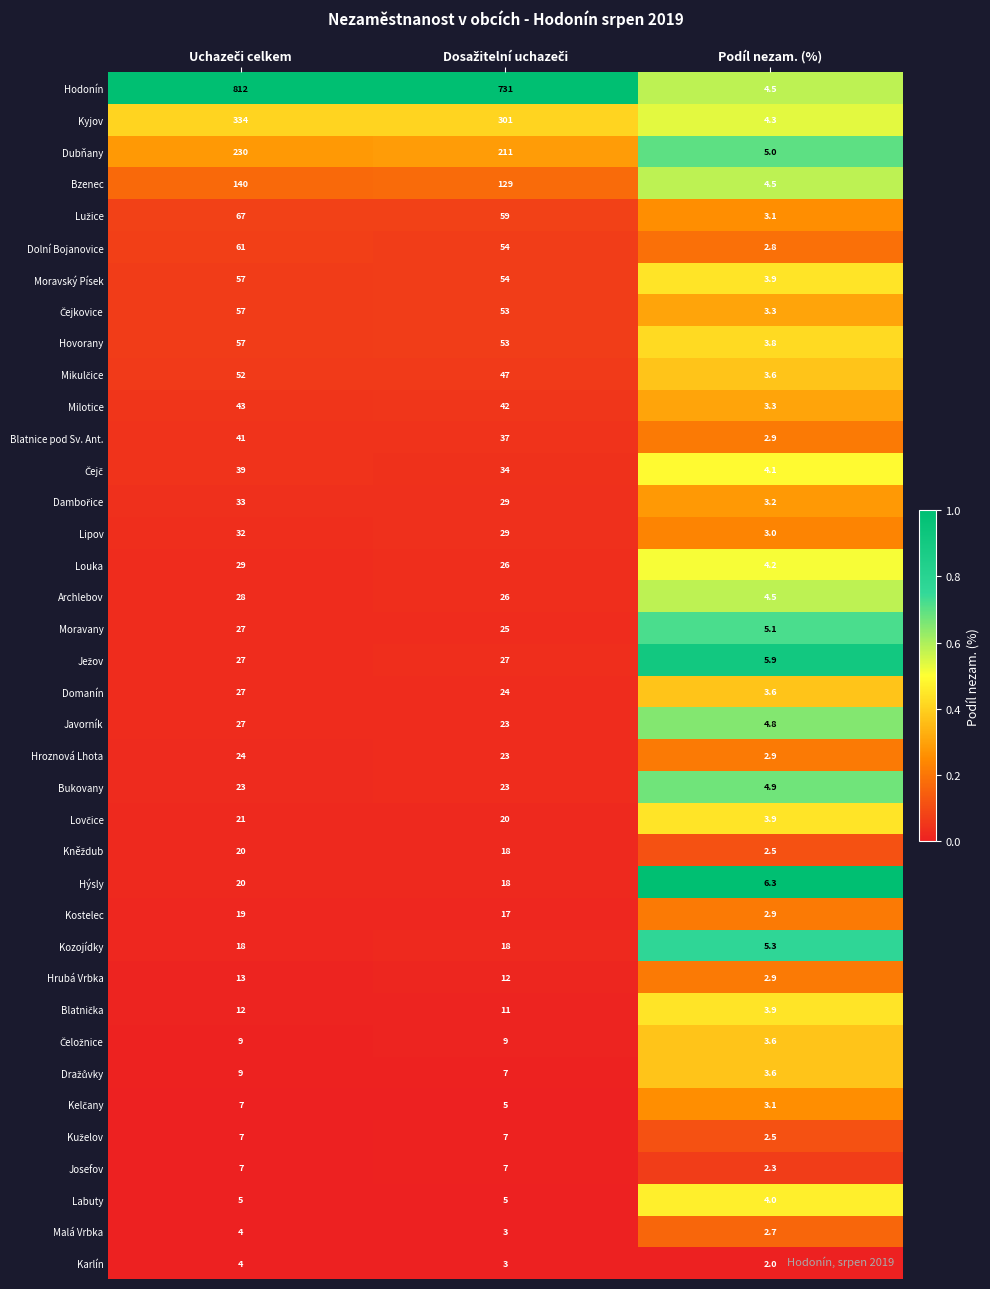

Is it true that Kozojídky equals 5.3 at Podíl nezam. (%)?

True